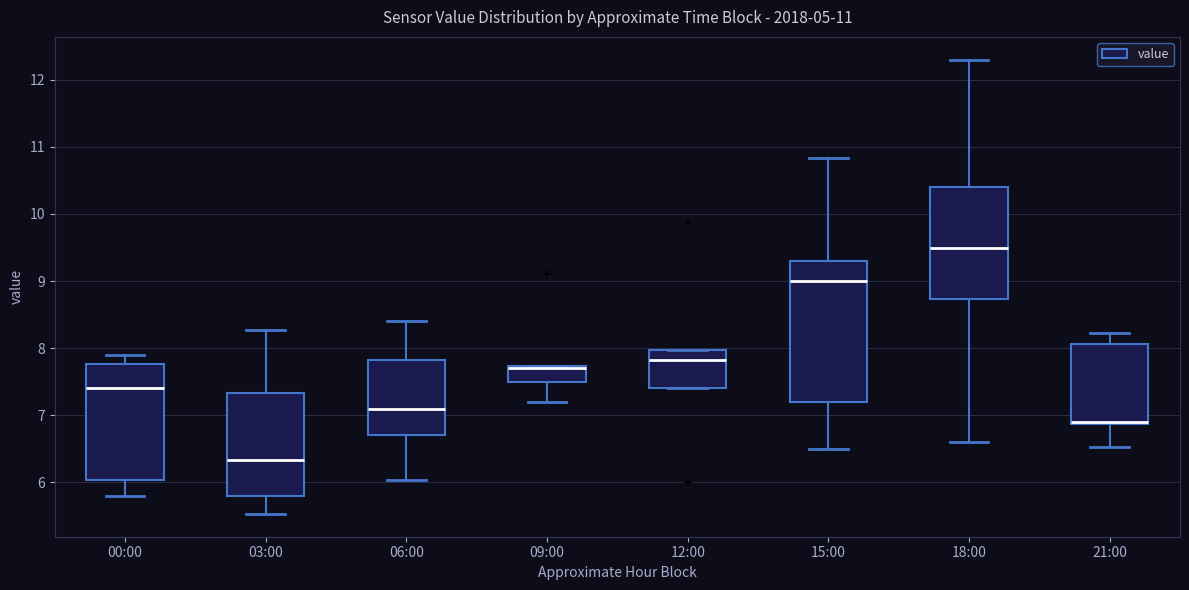

Which box is the tallest, from its lower edge to its upper edge?

15:00